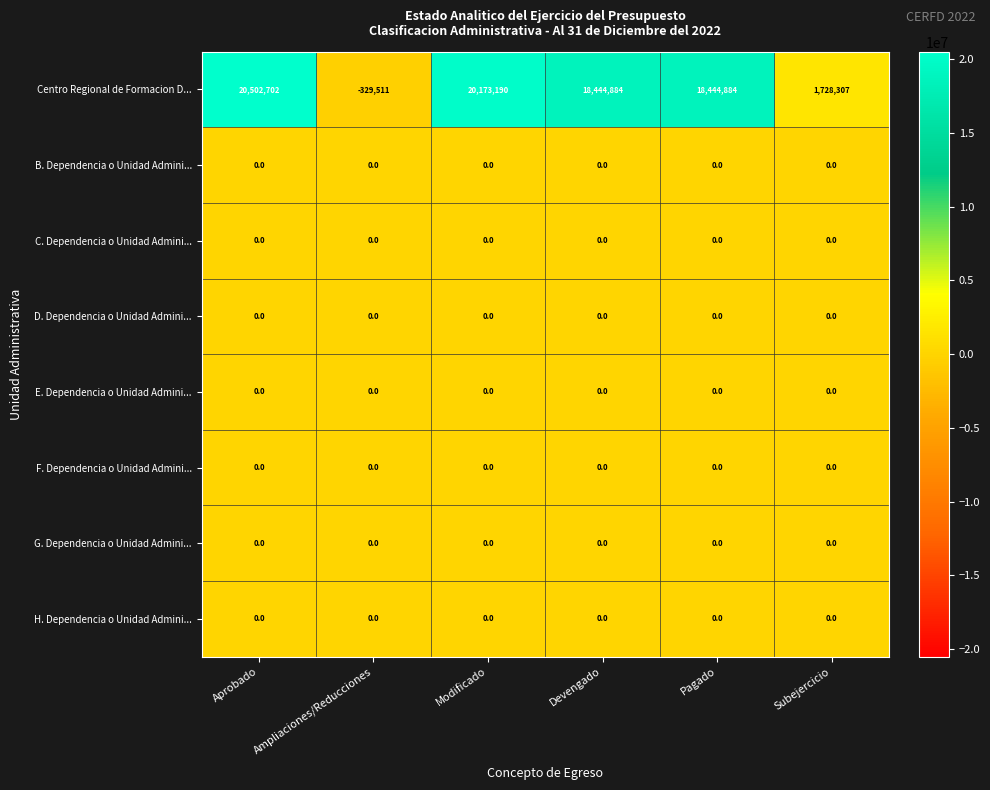

Is it true that E. Dependencia o Unidad Admini... equals 0 at Modificado?

True